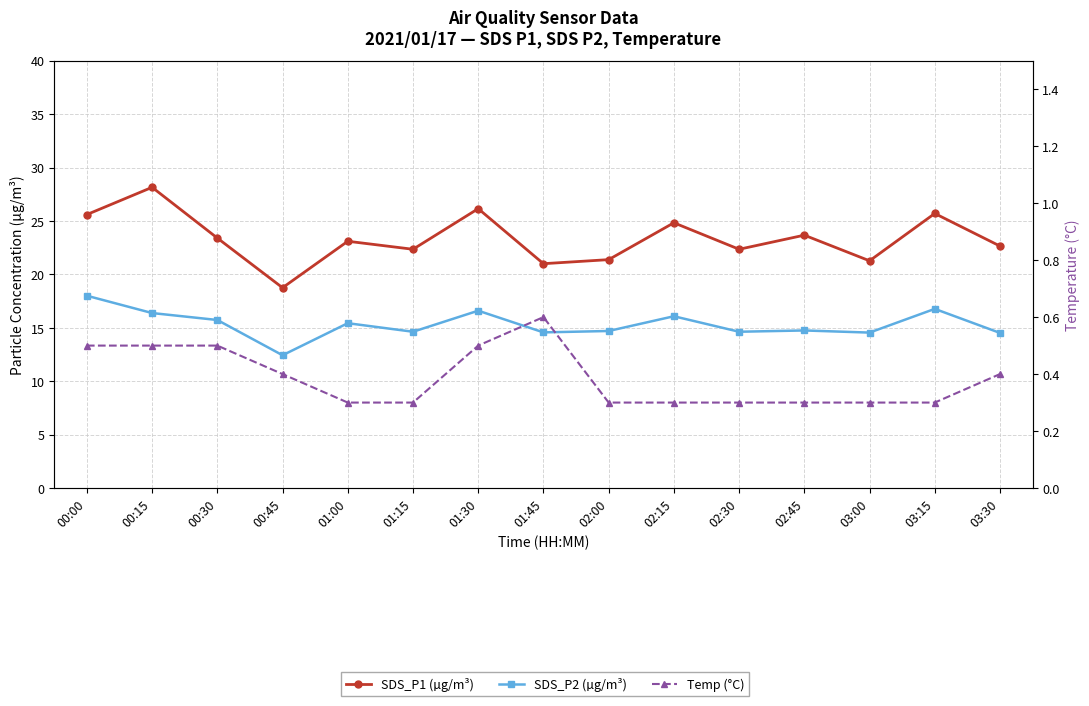

Reading right to left, what are all the values shown in this chart?

SDS_P1 (µg/m³): 22.6	25.7	21.3	23.7	22.4	24.8	21.4	21.0	26.1	22.4	23.1	18.8	23.4	28.1	25.6
SDS_P2 (µg/m³): 14.5	16.8	14.6	14.8	14.6	16.1	14.7	14.6	16.6	14.6	15.4	12.4	15.7	16.4	18.0
Temp (°C): 0.4	0.3	0.3	0.3	0.3	0.3	0.3	0.6	0.5	0.3	0.3	0.4	0.5	0.5	0.5